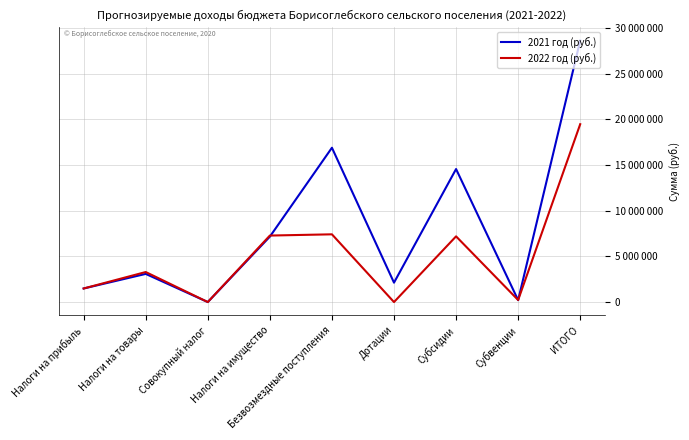

What are all the series names shown in the legend?

2021 год (руб.), 2022 год (руб.)